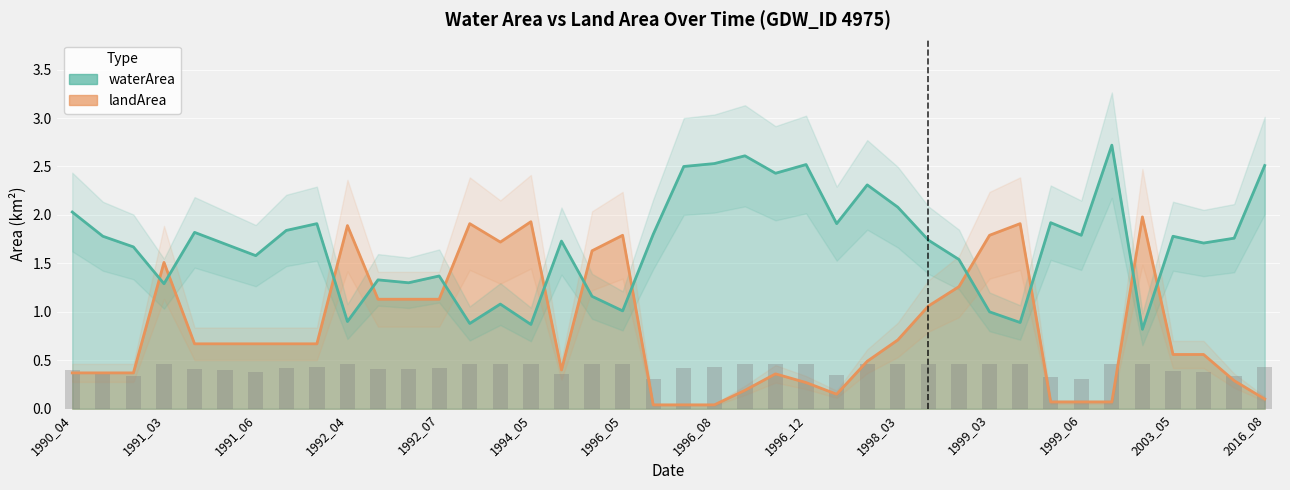

At which label is landArea closest to 1?

1998_04